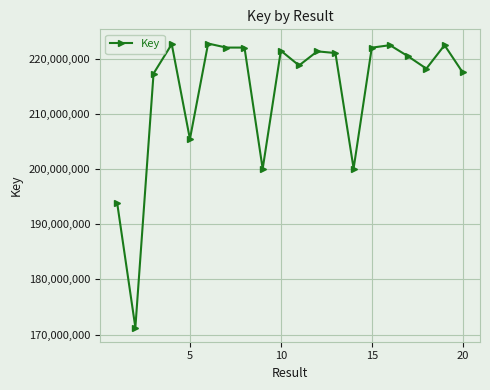

What is the sum of all values?

4283796145